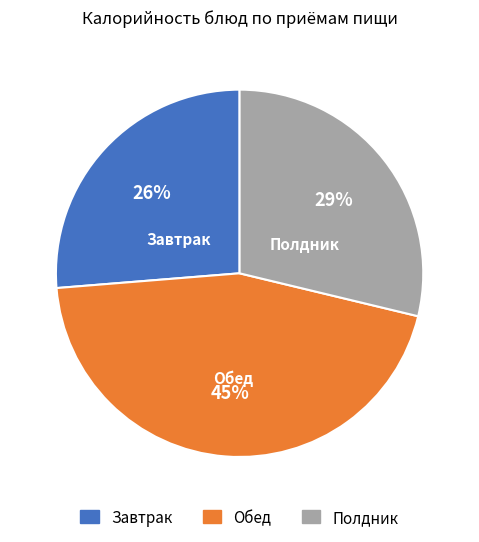

To the nearest percent, what is the difference between the largest and smallest slice percentages?

19%